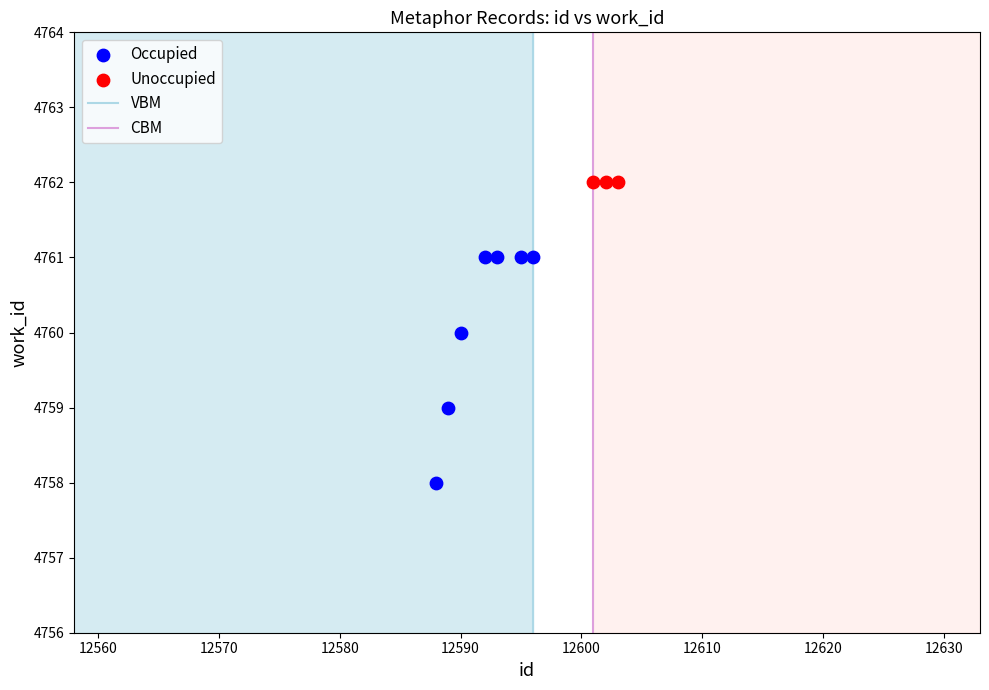

Which series reaches the maximum Y coordinate?

Unoccupied